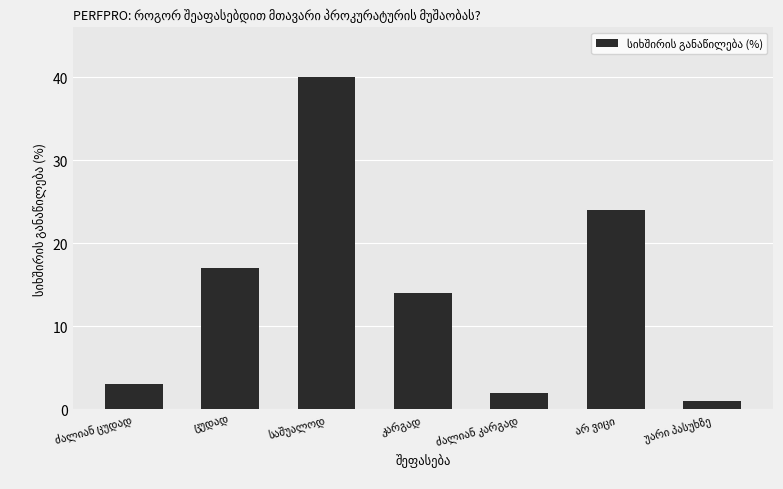

What is the difference between the second highest and second lowest values?

22